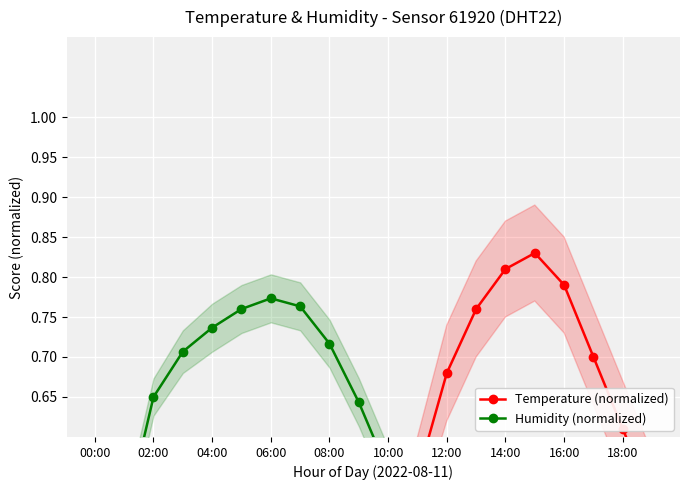

In Humidity (normalized), how many points are lower than both neighbors (excluding endpoints)?

1